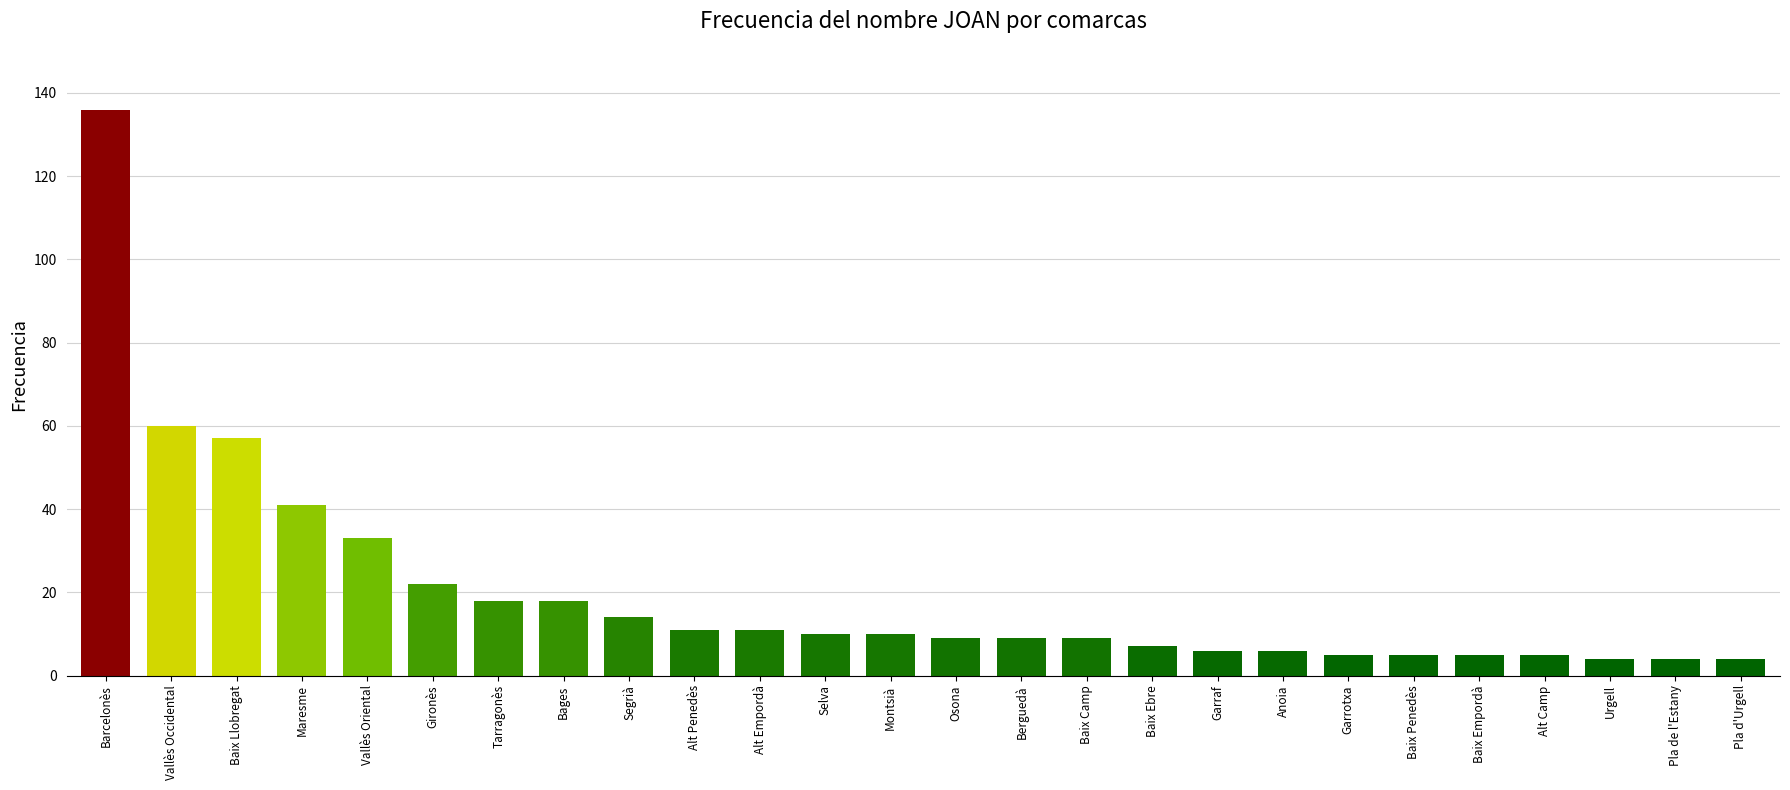

What is the ratio of the value at Garraf to the value at Segrià?

0.4